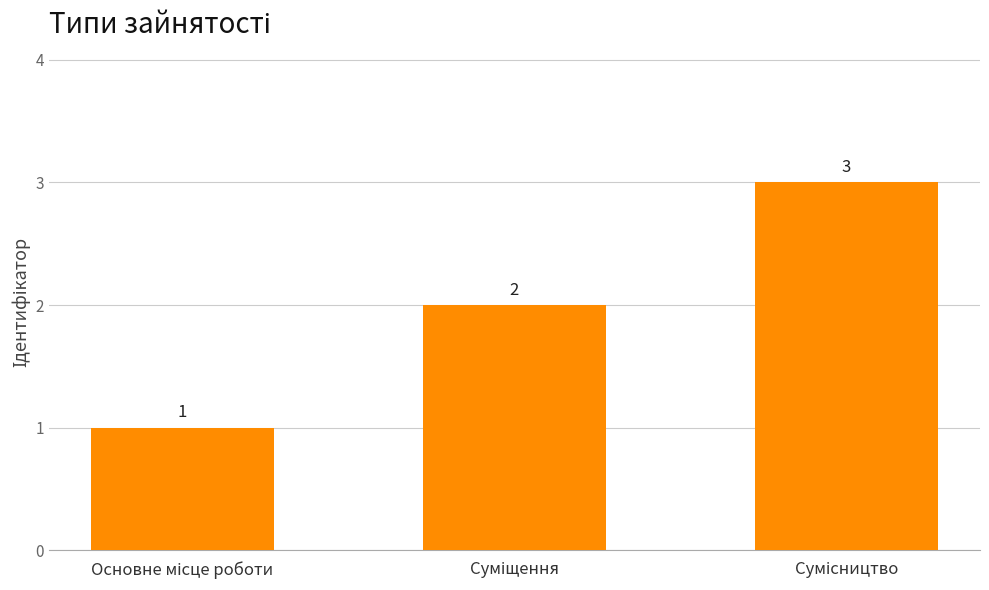

Count the values in the range 1 to 3.

3